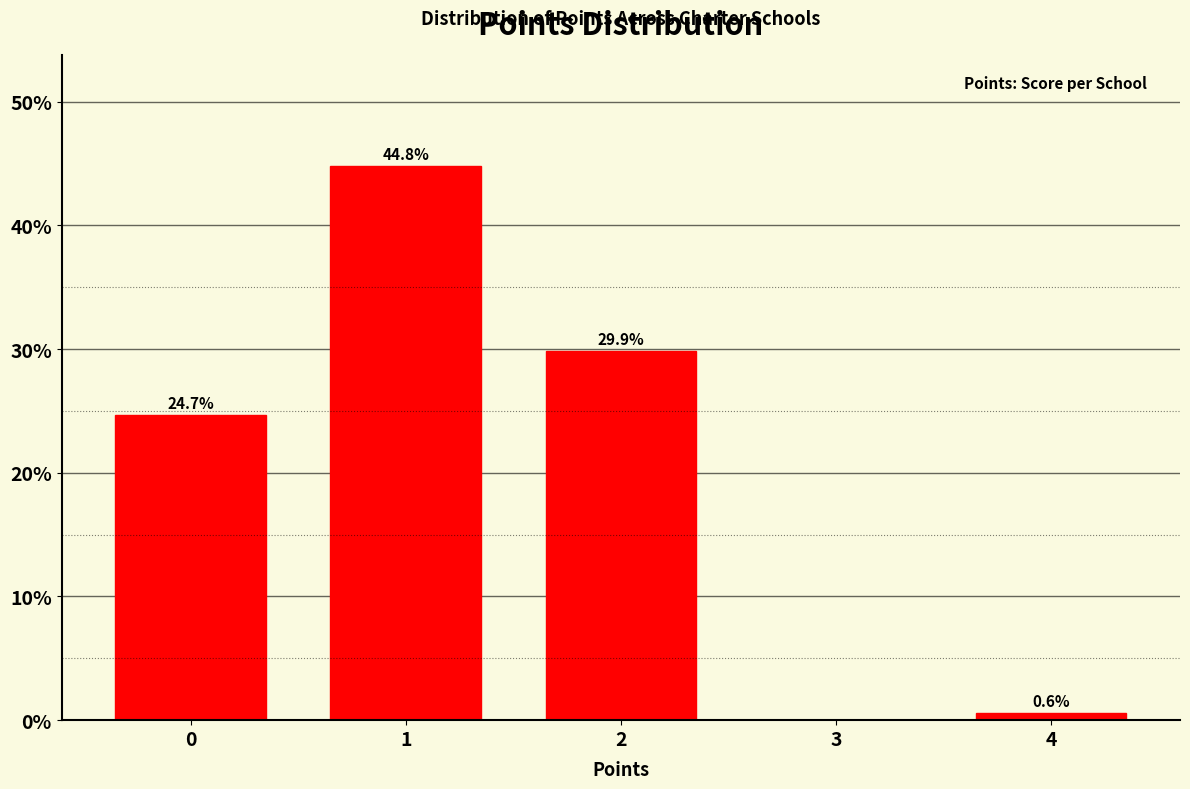

Reading left to right, list all the values displayed in this chart.

0=24.7	1=44.8	2=29.9	3=0.0	4=0.6